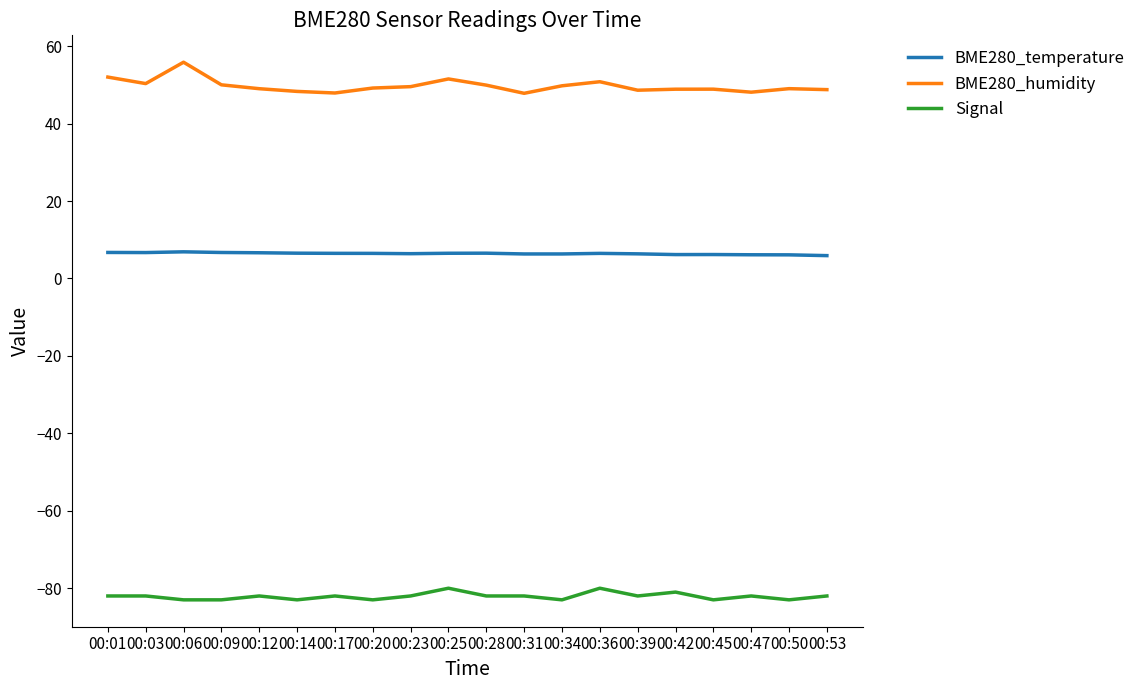

What is the approximate value of BME280_humidity at 00:09?

50.0